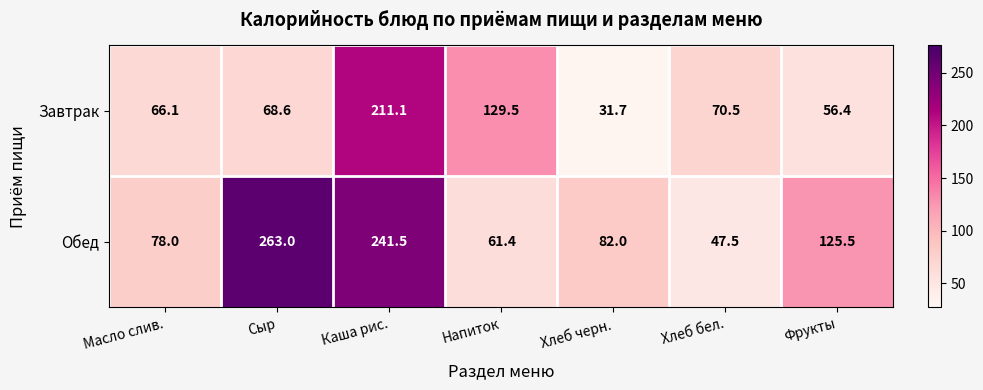

Which category has the lowest value across all series?

Хлеб черн.